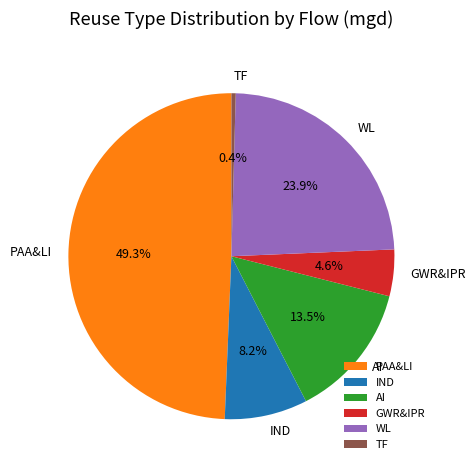

Combined, what portion of the pie is IND and AI?

21.7%